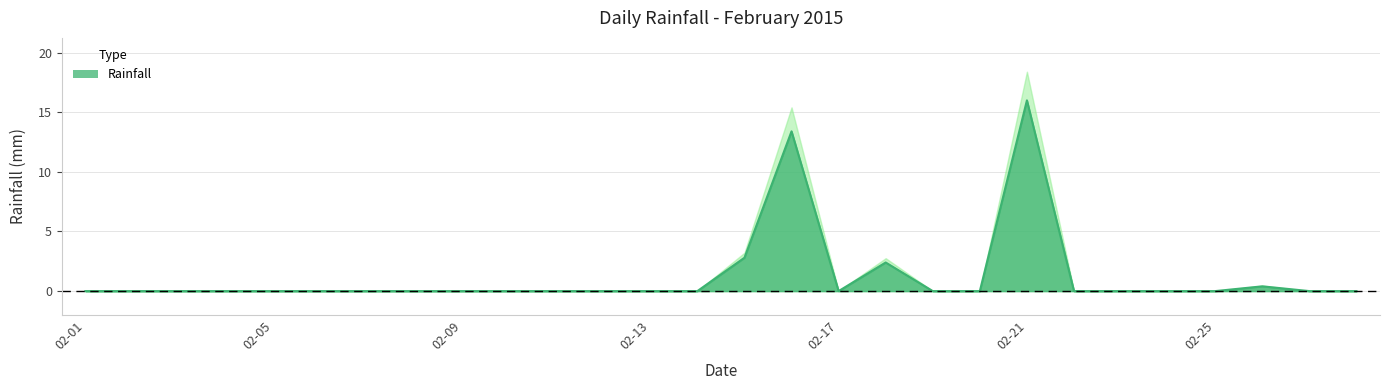

How many lines are shown in the chart?

1